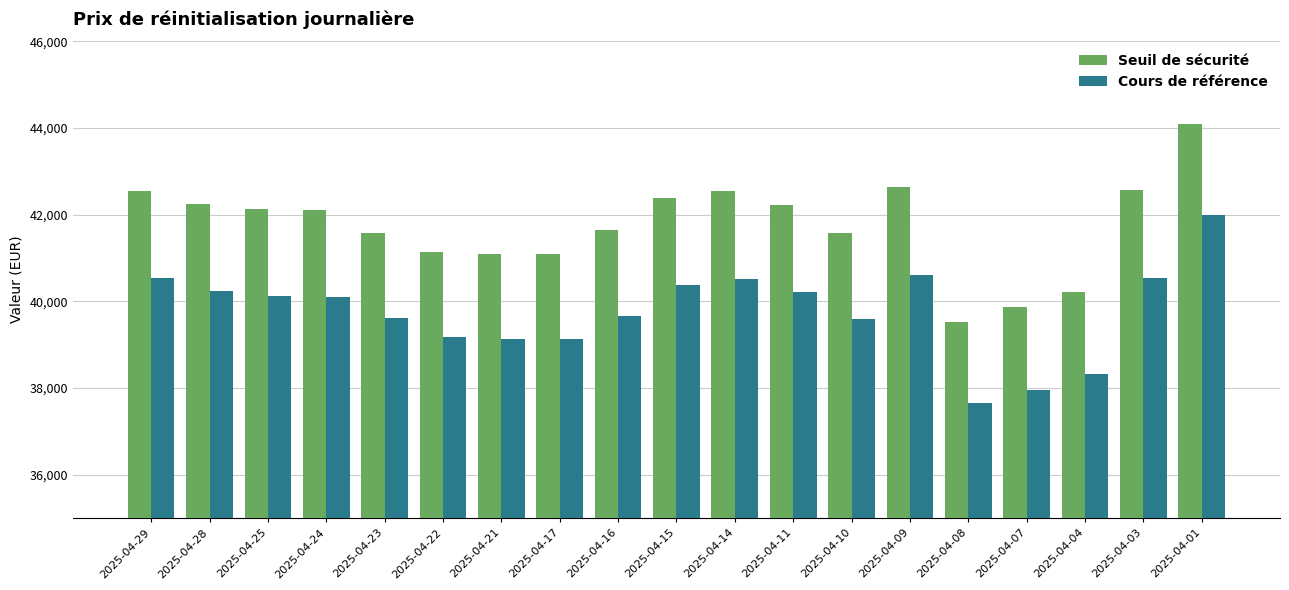

Read the Cours de référence value at 2025-04-11.

40212.7